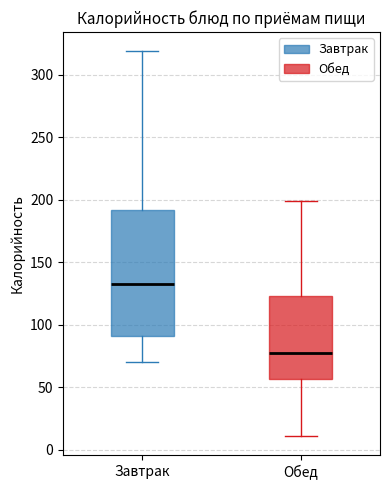

Where is the upper edge of the box for Завтрак on the y-axis? The values are not printed on the chart, so give them approximately, as read against the axis.

190